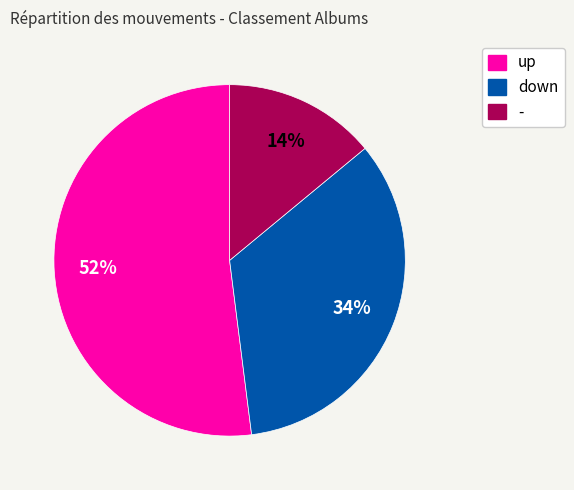

Which category has the smallest portion of the pie?

-